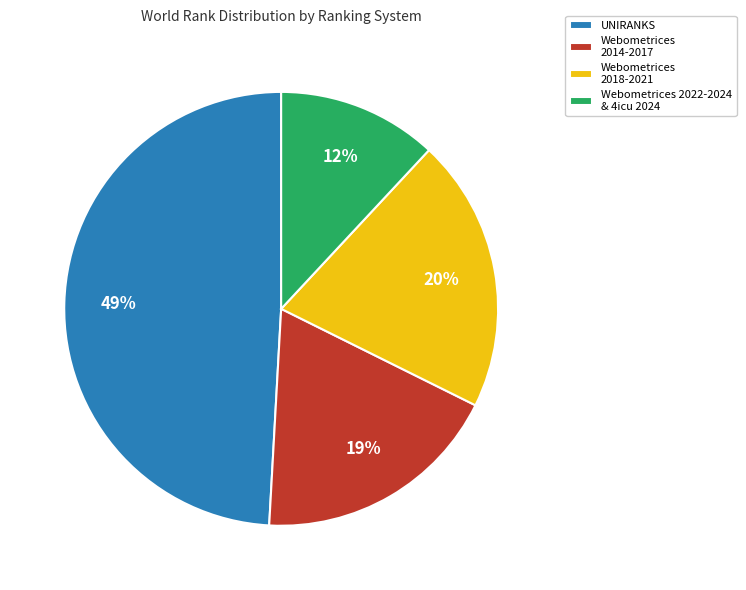

What percentage is the UNIRANKS slice, to the nearest percent?

49%